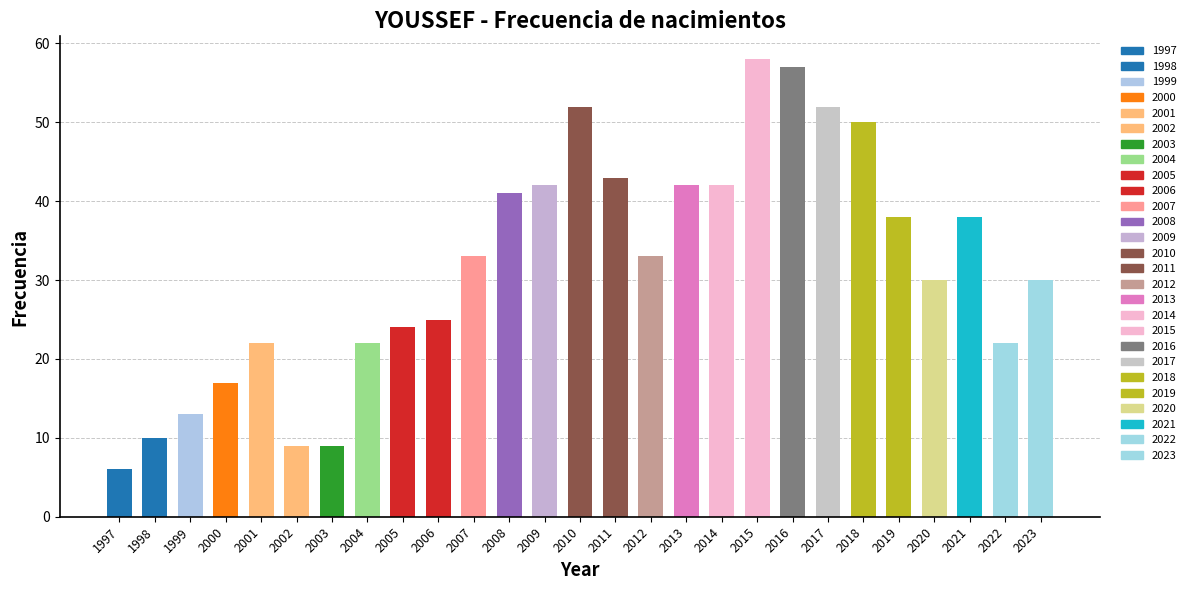

Reading left to right, extract all data points from this chart.

6	10	13	17	22	9	9	22	24	25	33	41	42	52	43	33	42	42	58	57	52	50	38	30	38	22	30